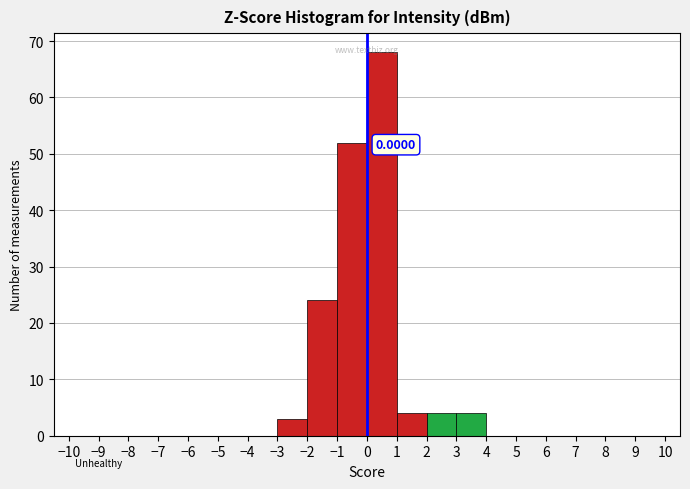

Over which range of the x-axis is the bar tallest?

0 to 1